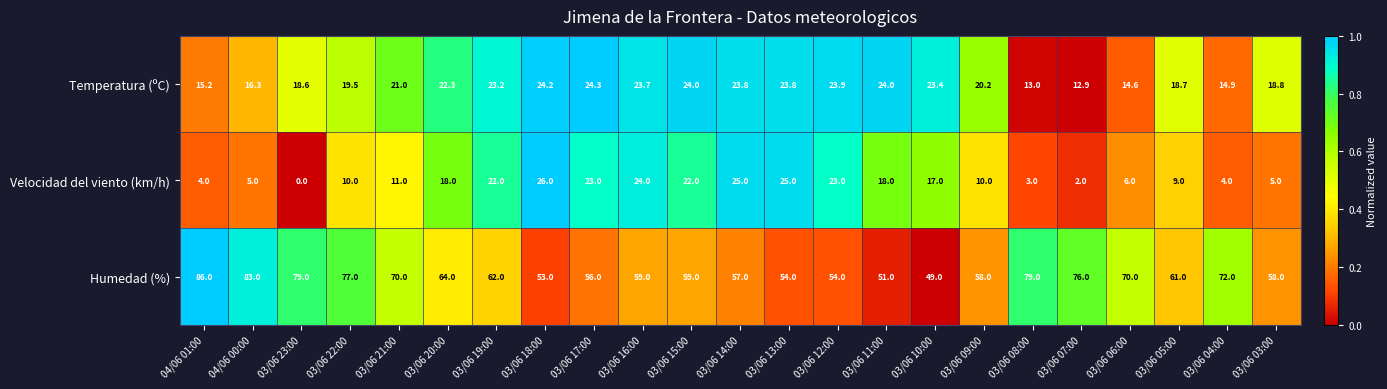

Is the value of Humedad (%) at 03/06 21:00 greater than the value of Temperatura (ºC) at 04/06 00:00?

Yes